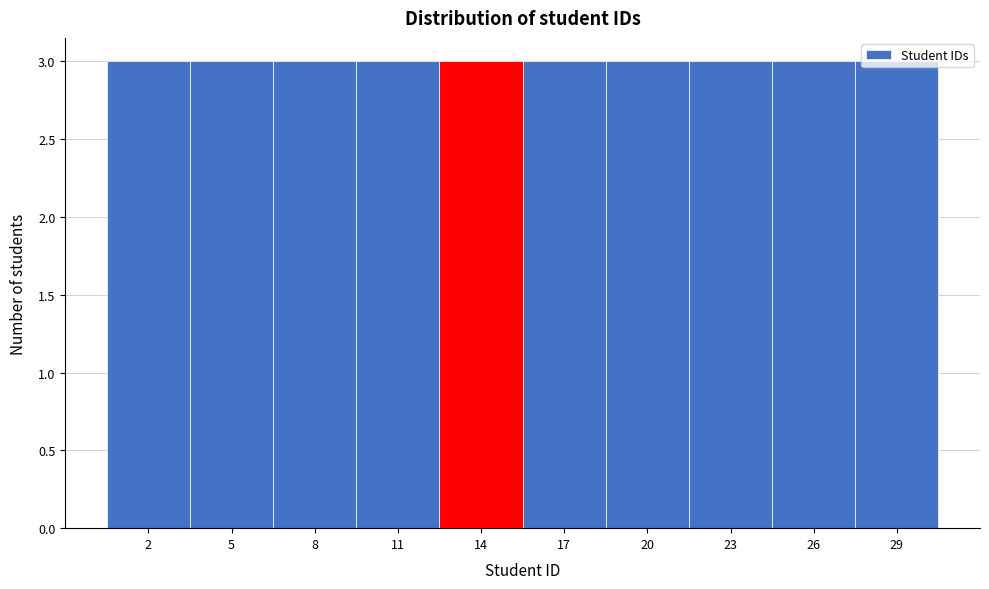

How tall is the bar that spans 27.5 to 30.5 on the x-axis? The values are not printed on the chart, so give them approximately, as read against the axis.

3